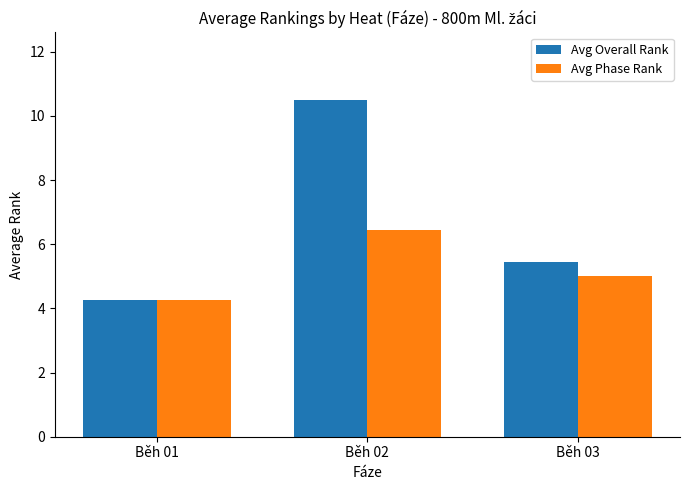

How many bars are there in each group?

2